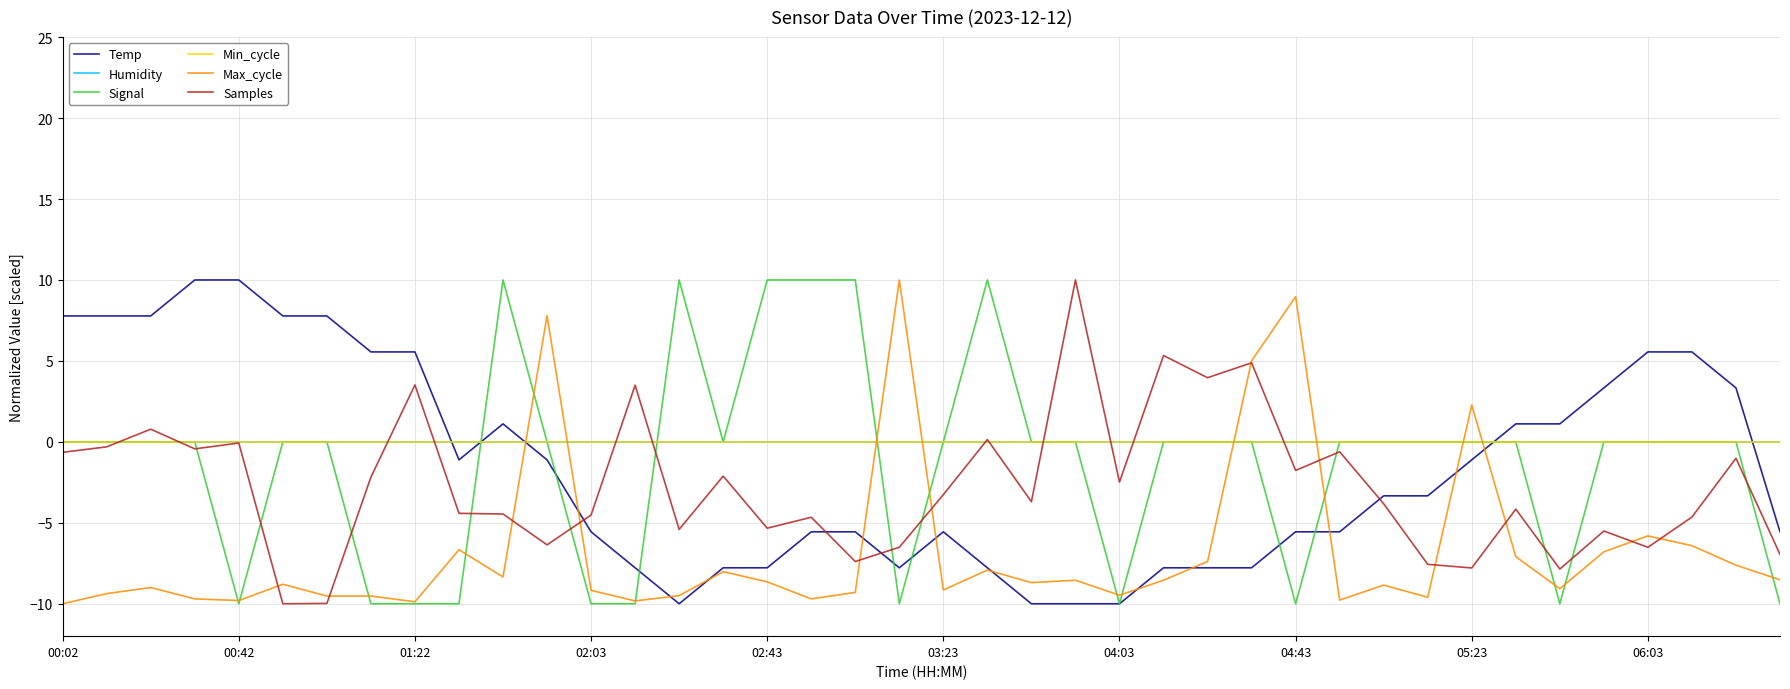

Does the chart have visible grid lines?

Yes